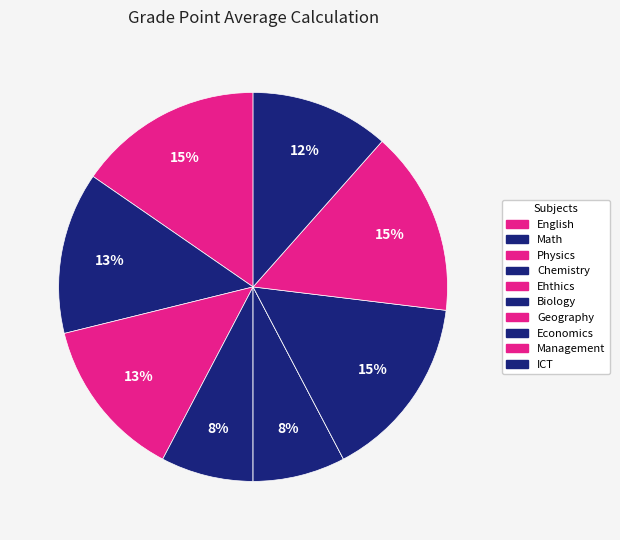

Does ICT account for over 50% of the chart?

No